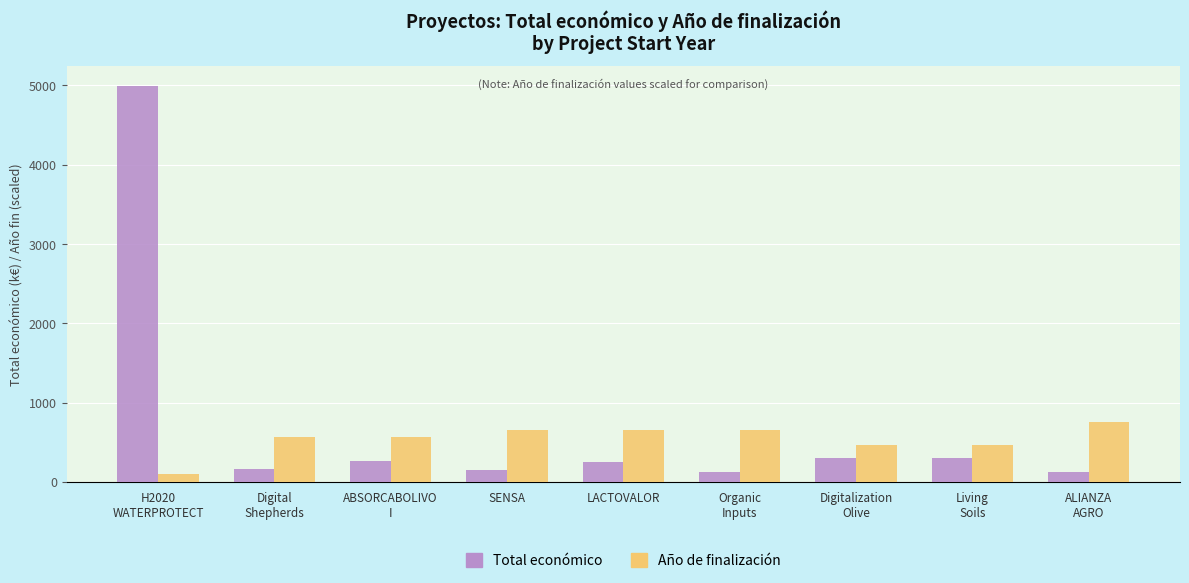

Which series has the widest spread of values?

Total económico